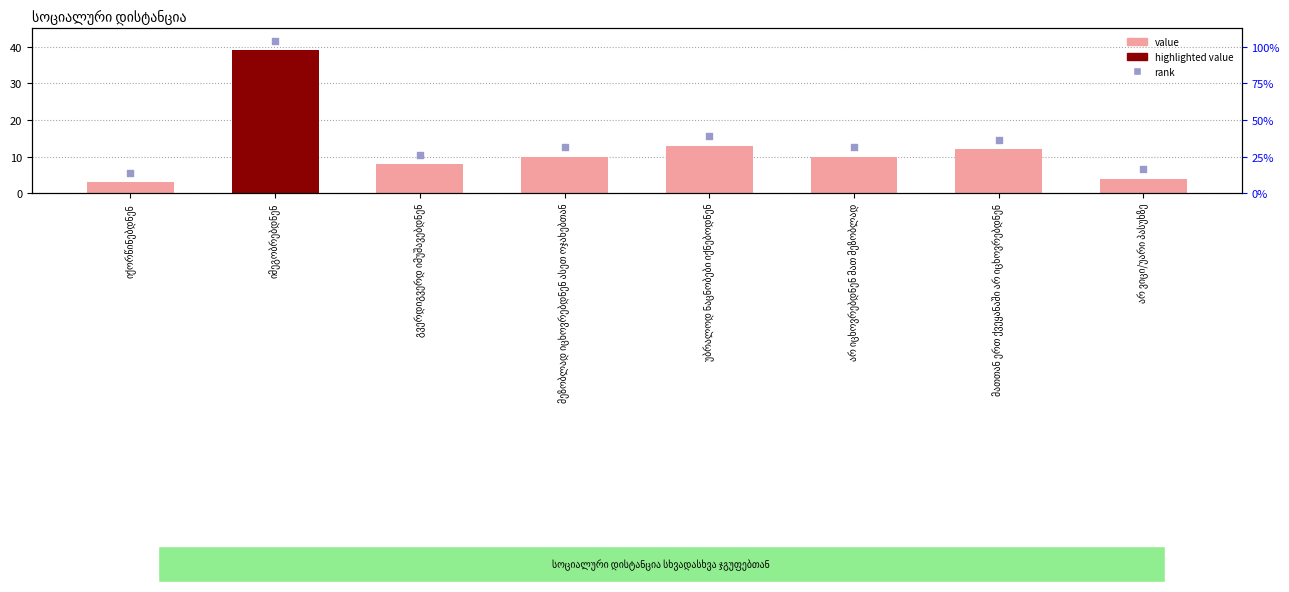

Which series has the widest spread of Y values?

სიხშირის განაწილება (%)